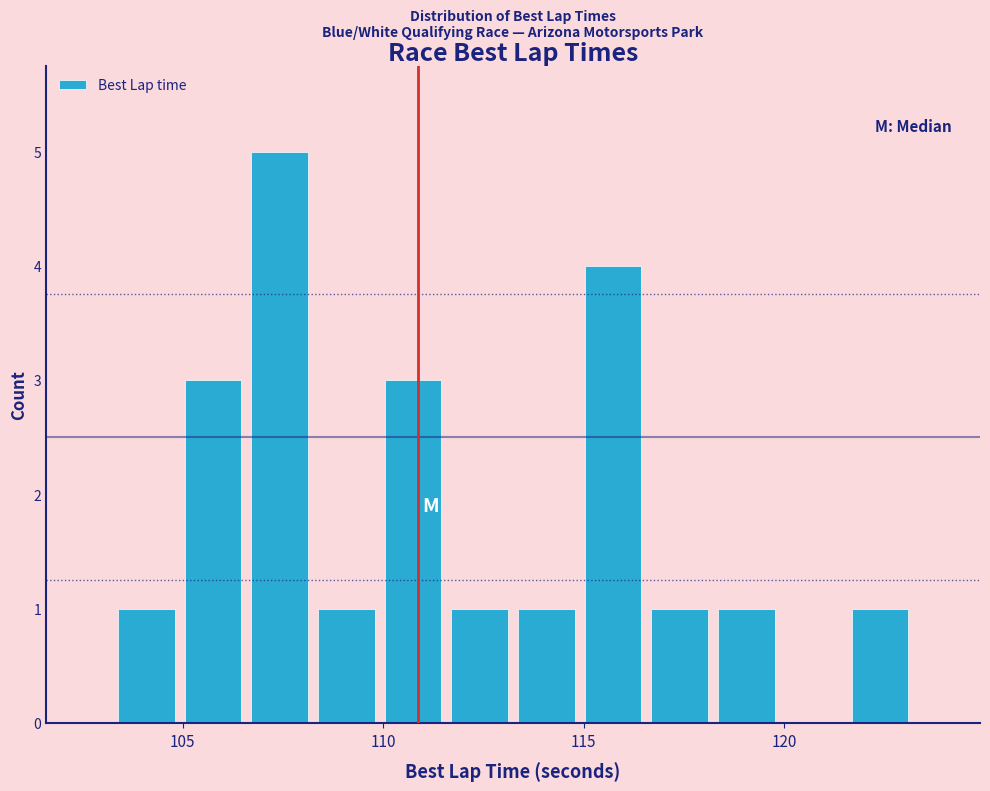

Read against the x-axis, roughly where is the centre of the tallest bar?

107.5